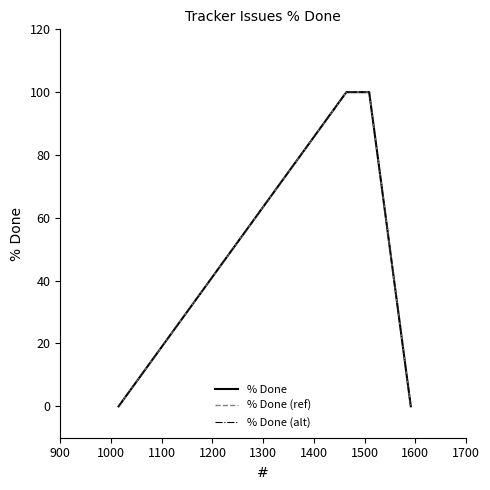

Is this an area chart (filled region under the line)?

No